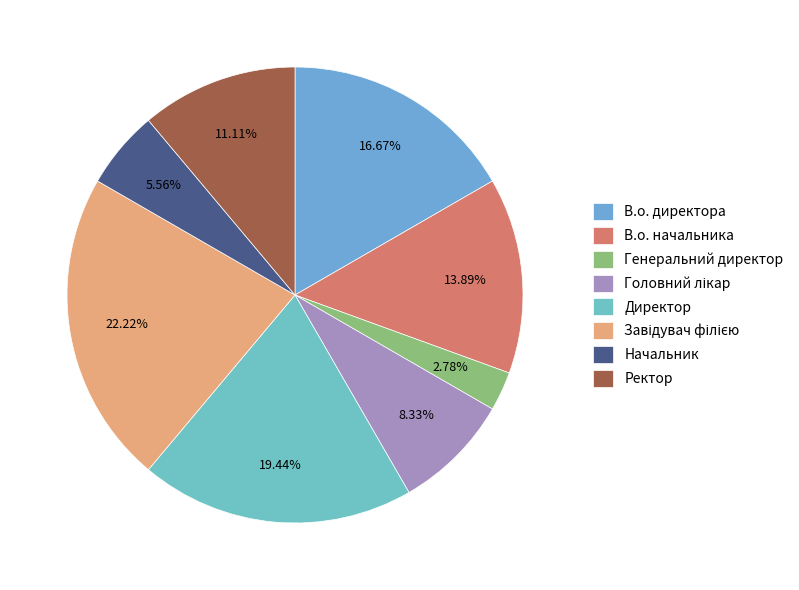

How many slices are in this pie chart?

8